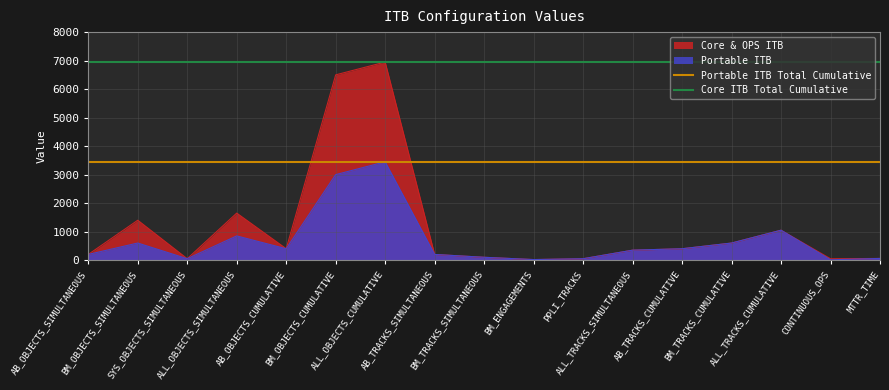

Which series has the largest total across all categories?

Core ITB Total Cumulative